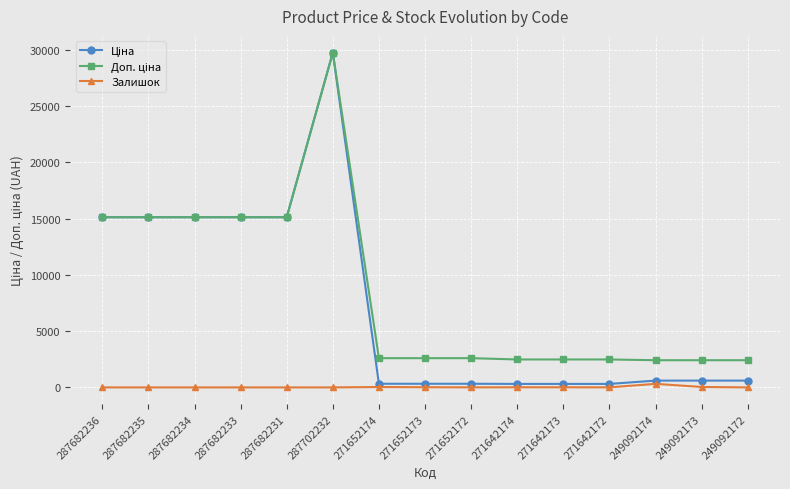

True or false: Залишок has more than 1 interior local peaks.

True